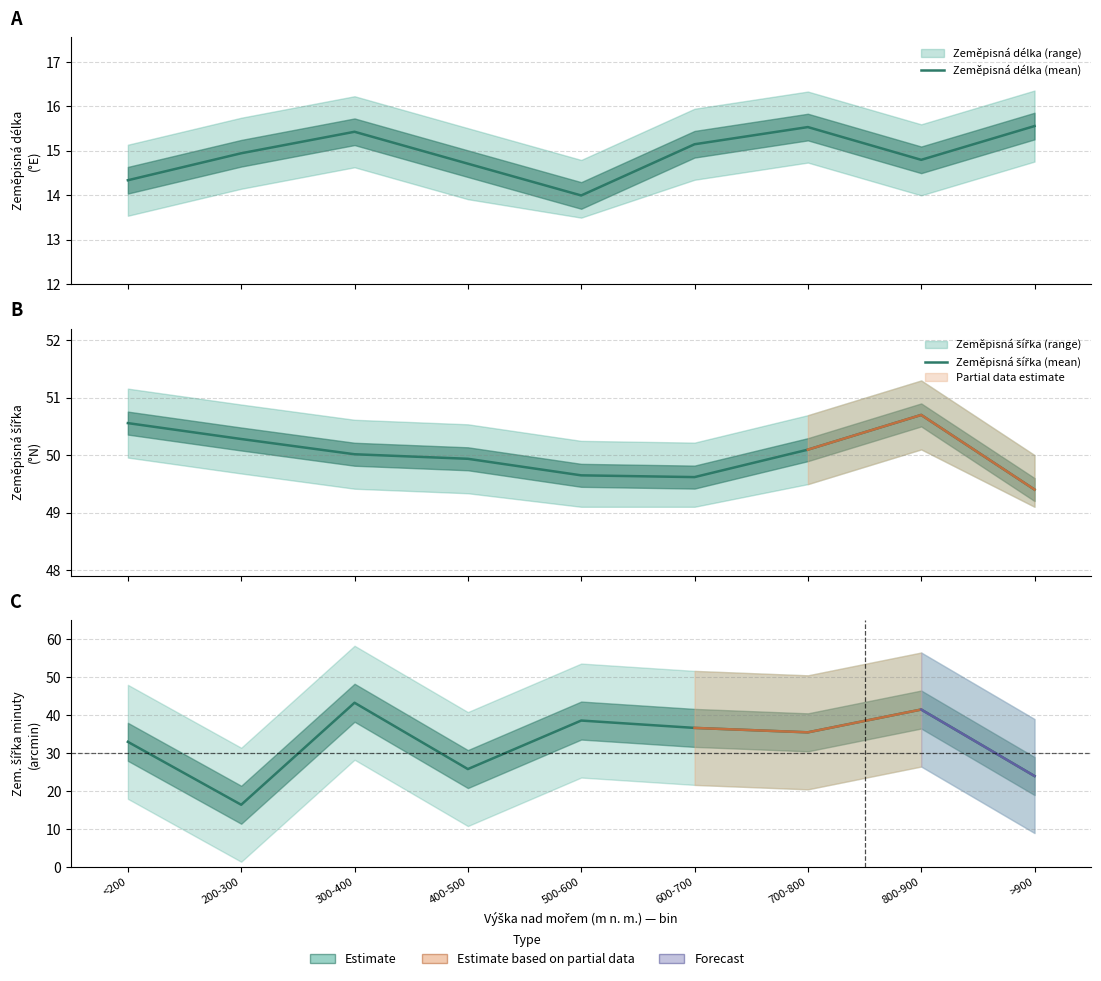

True or false: Zeměpisná délka (mean) has a value of 14.0 at 500-600.

True